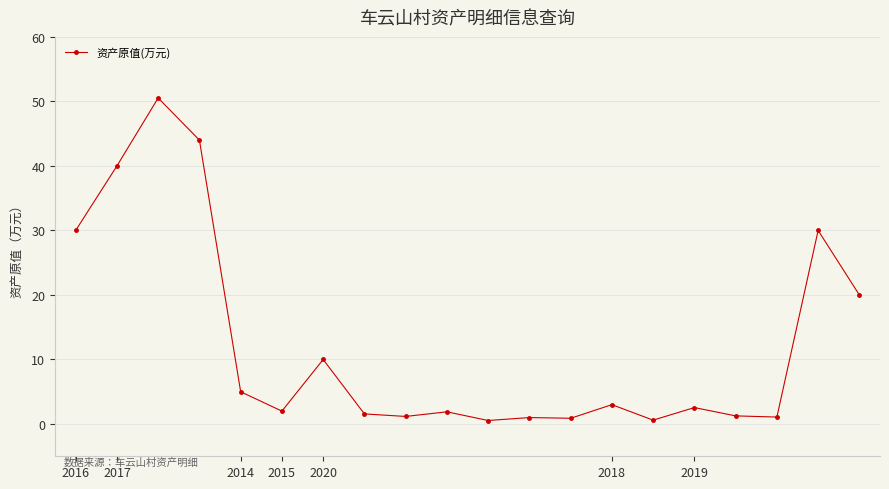

What is the value of the 7th point from the left?

10.0